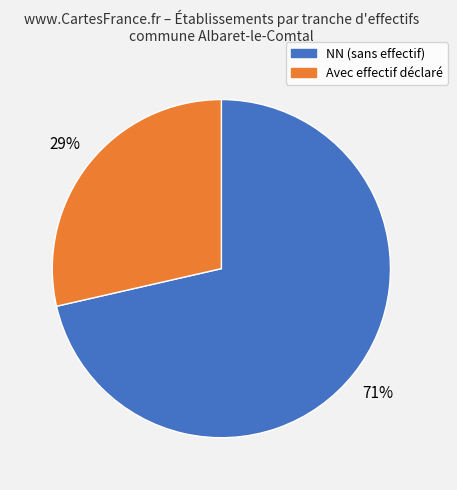

Is the sum of Avec effectif déclaré and NN (sans effectif) greater than half?

Yes